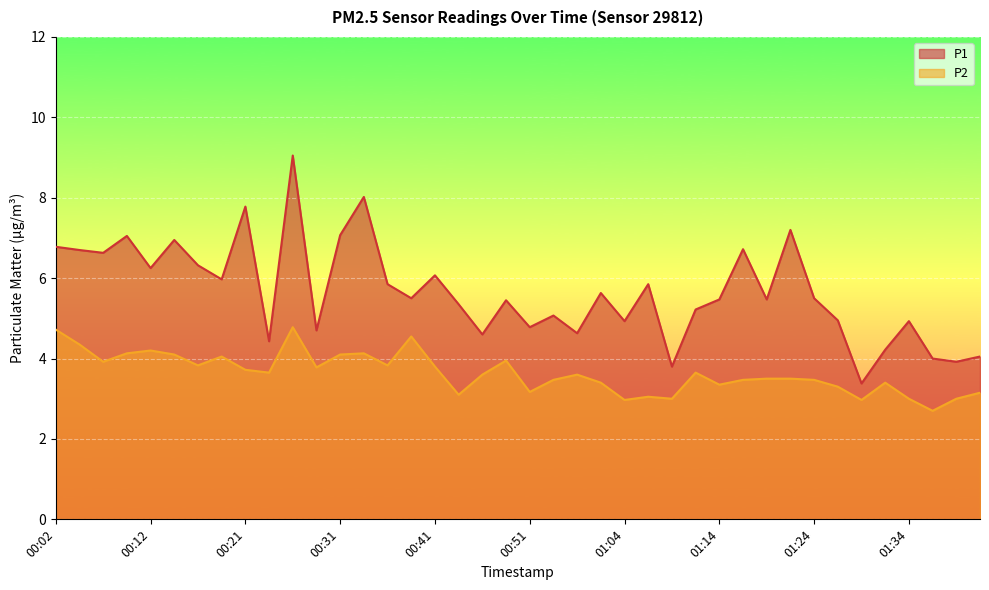

At how many categories does at least one series exceed 3?

40